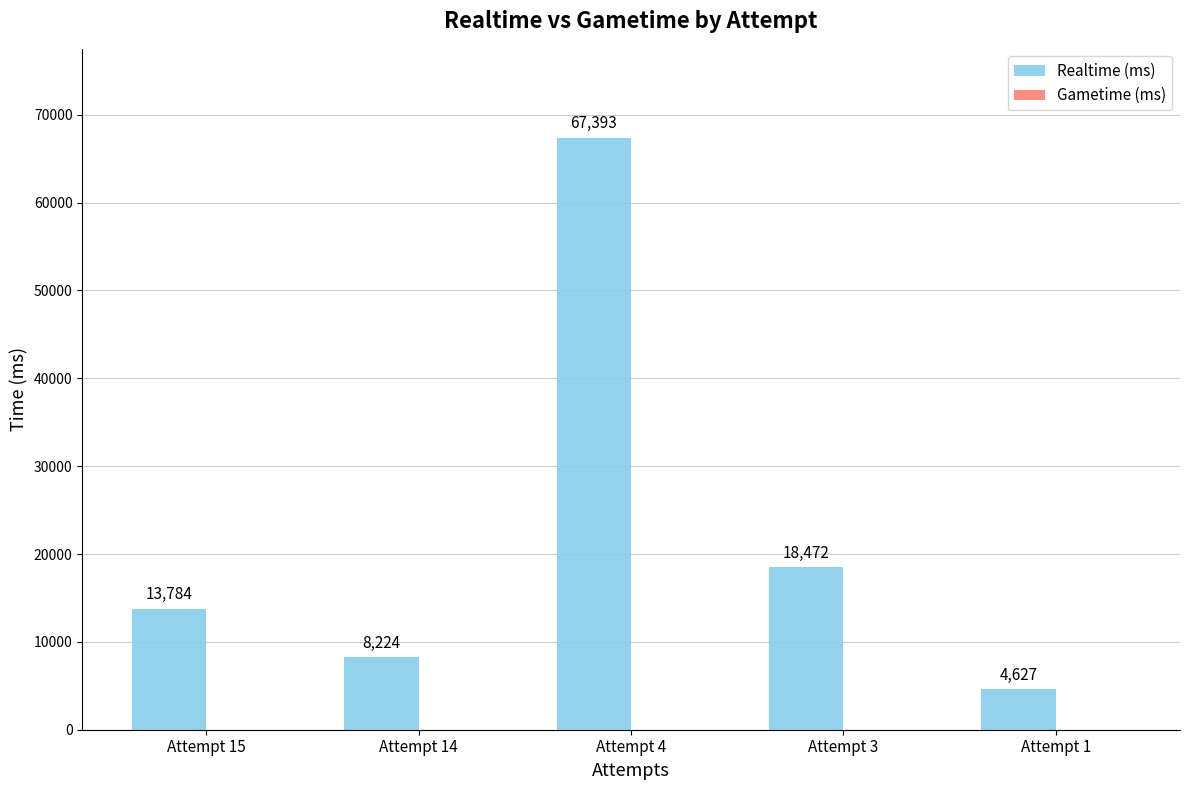

At which category does the chart reach its peak across all series?

Attempt 4